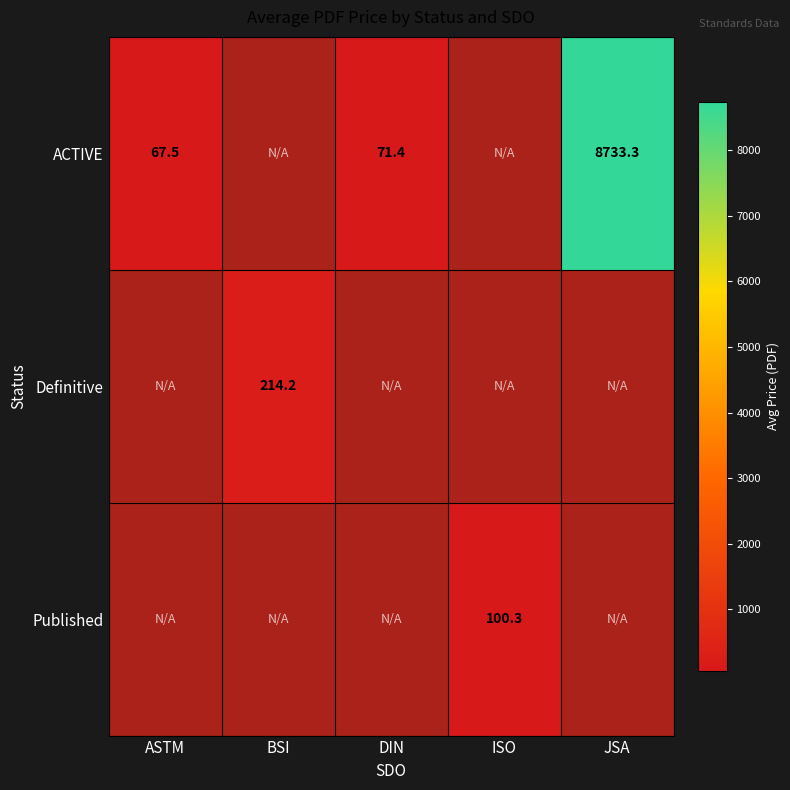

Which series has the largest total across all categories?

ACTIVE